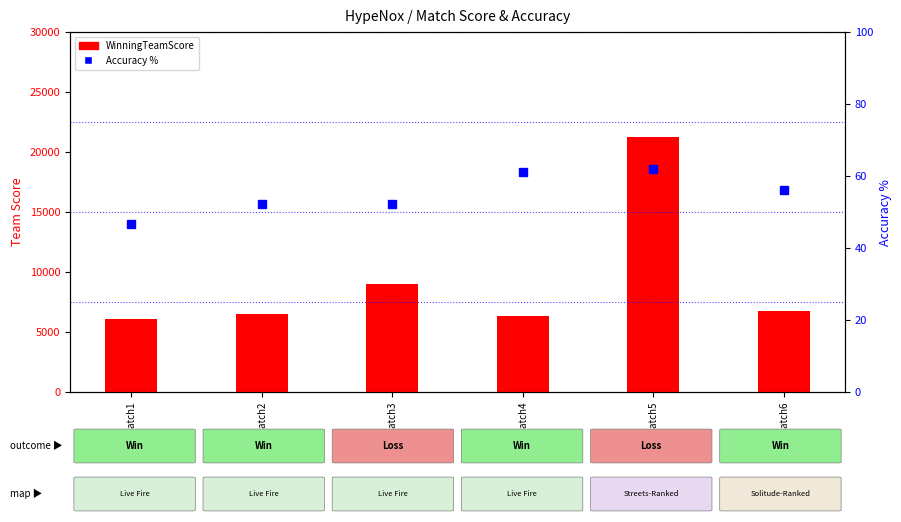

Reading left to right, list all the values displayed in this chart.

WinningTeamScore: Match1=6050.0	Match2=6500.0	Match3=9000.0	Match4=6350.0	Match5=21245.0	Match6=6720.0
Accuracy %: Match1=46.7	Match2=52.2	Match3=52.2	Match4=61.2	Match5=61.8	Match6=56.1